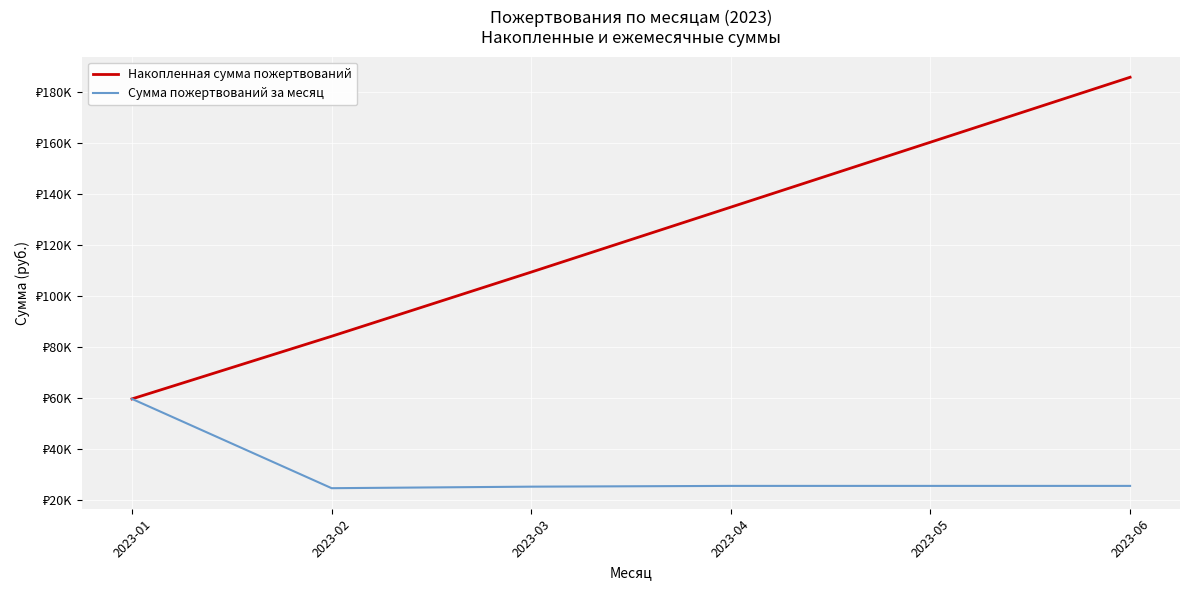

Which series has the widest spread of values?

Накопленная сумма пожертвований